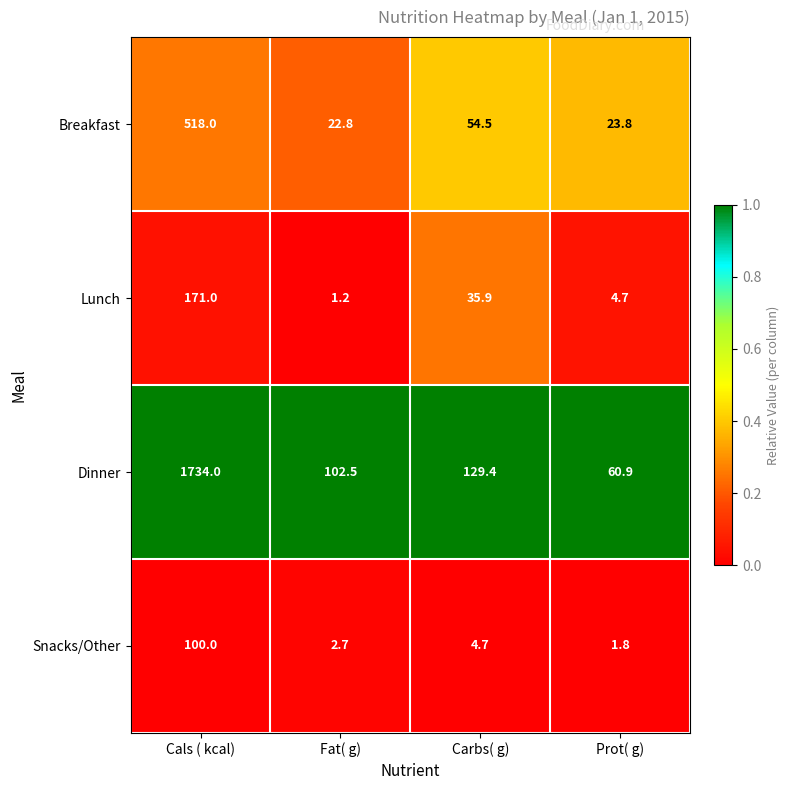

Where does the Dinner series first go above 129?

Cals ( kcal)